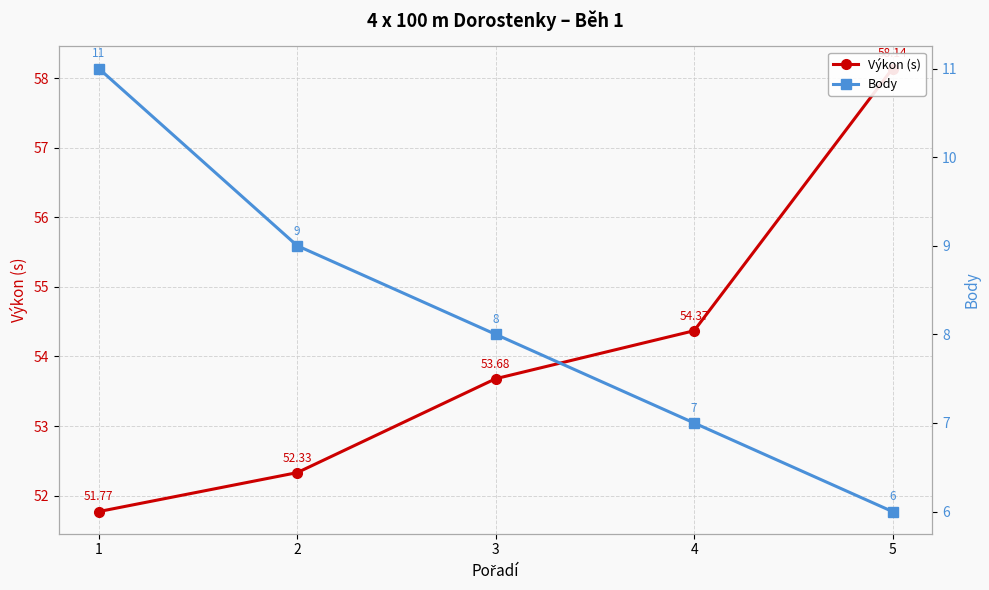

True or false: Výkon (s) and Body cross at least once.

False